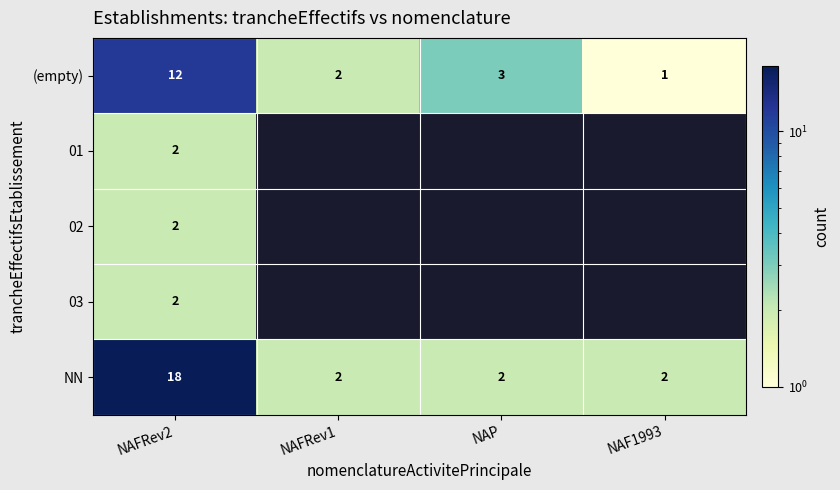

What is the sum of the NN values at NAFRev1 and NAP?

4